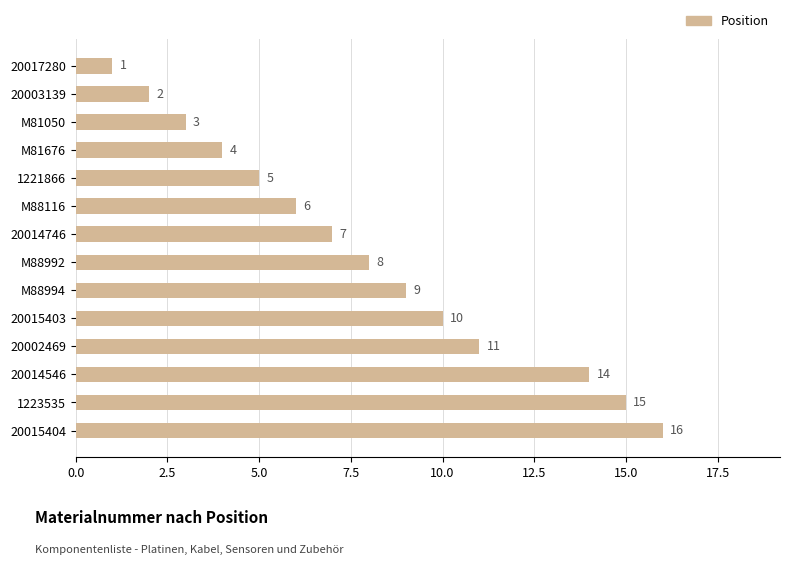

True or false: the data shows 9 at M88994.

True